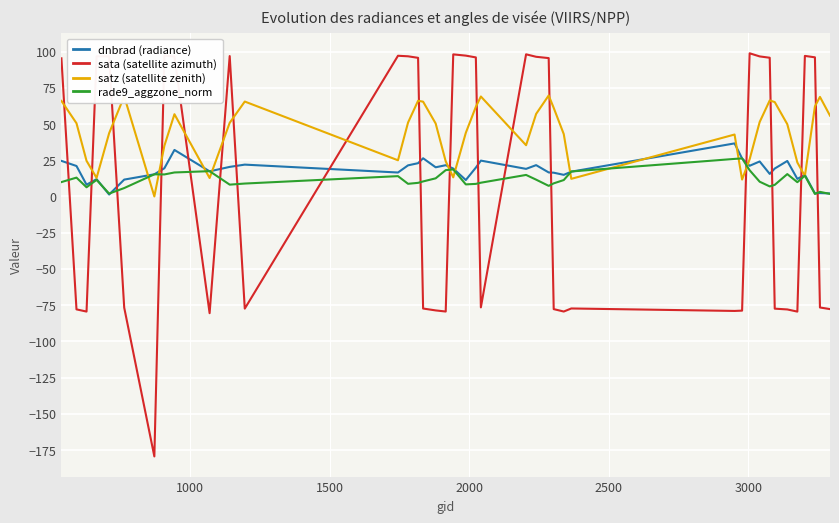

Does the chart display data point markers on the line(s)?

No